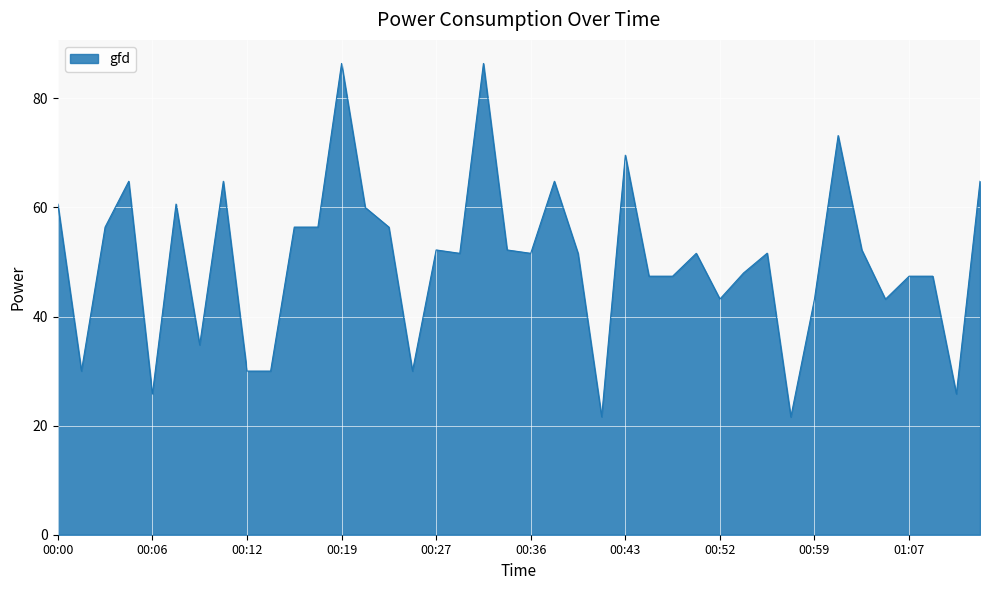

What is the difference between the maximum and minimum values?

64.8